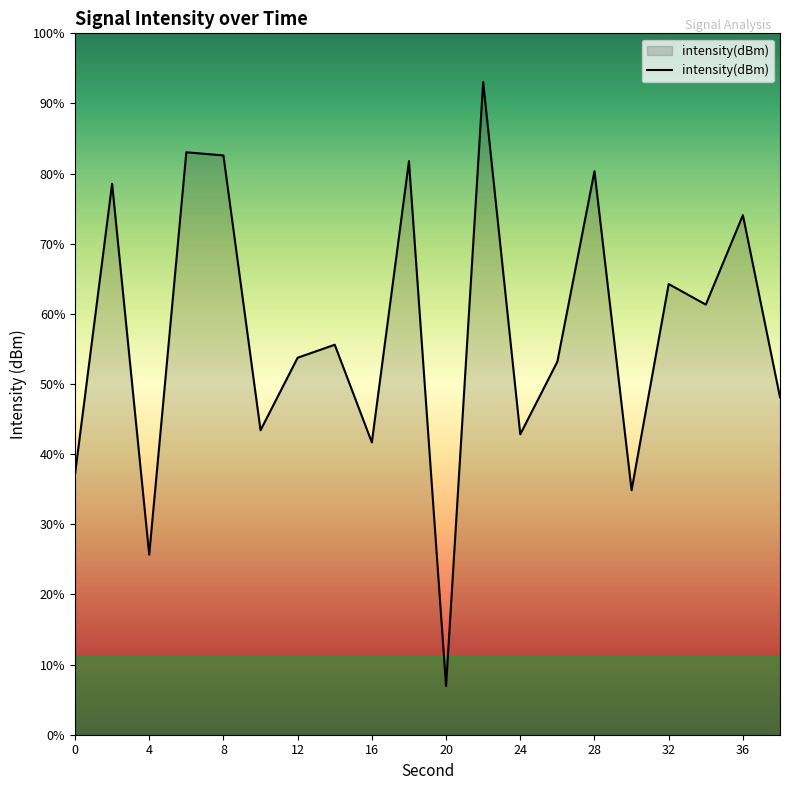

Reading right to left, list all the values displayed in this chart.

38=-133.4	36=-126.0	34=-129.6	32=-128.8	30=-137.3	28=-124.2	26=-132.0	24=-135.0	22=-120.5	20=-145.3	18=-123.7	16=-135.3	14=-131.3	12=-131.8	10=-134.8	8=-123.5	6=-123.4	4=-139.9	2=-124.7	0=-136.6